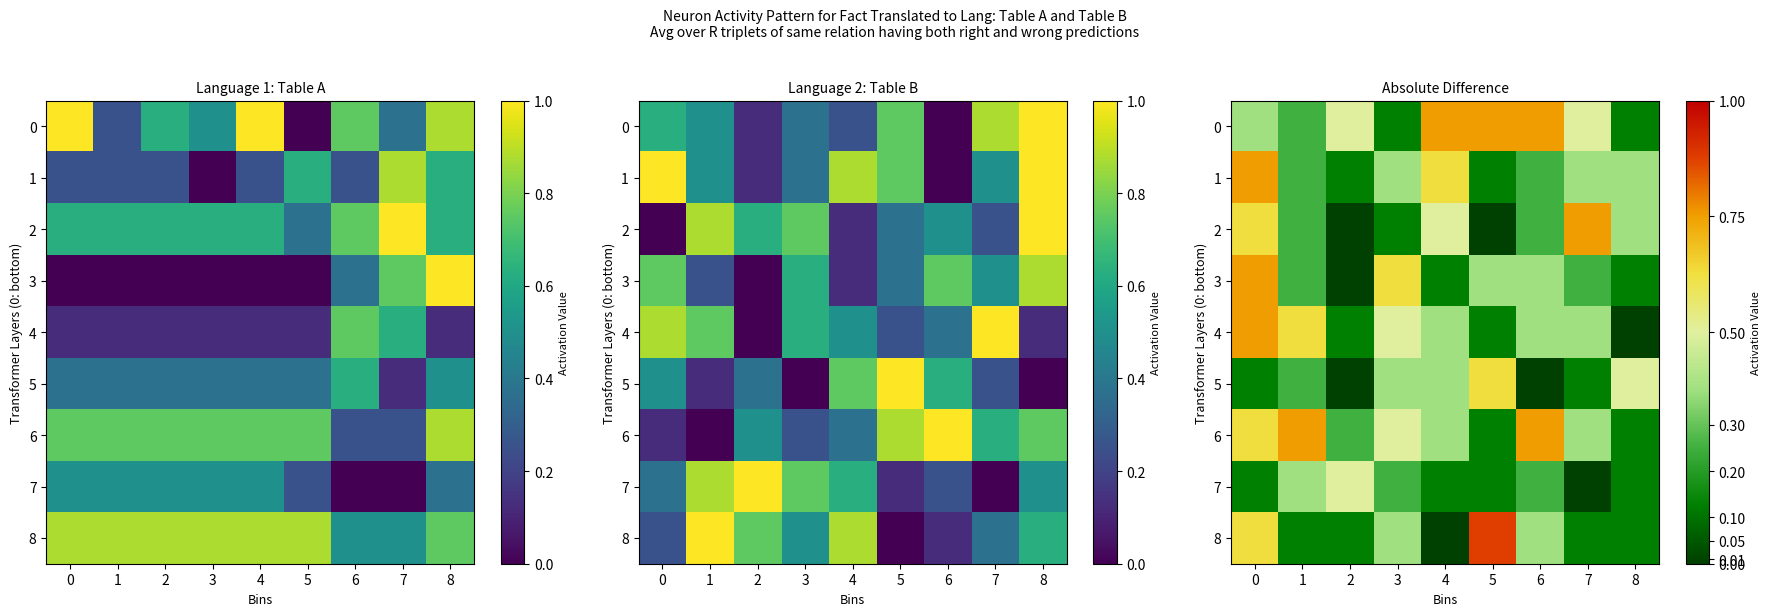

Which category has the lowest value in the 2 series?

2